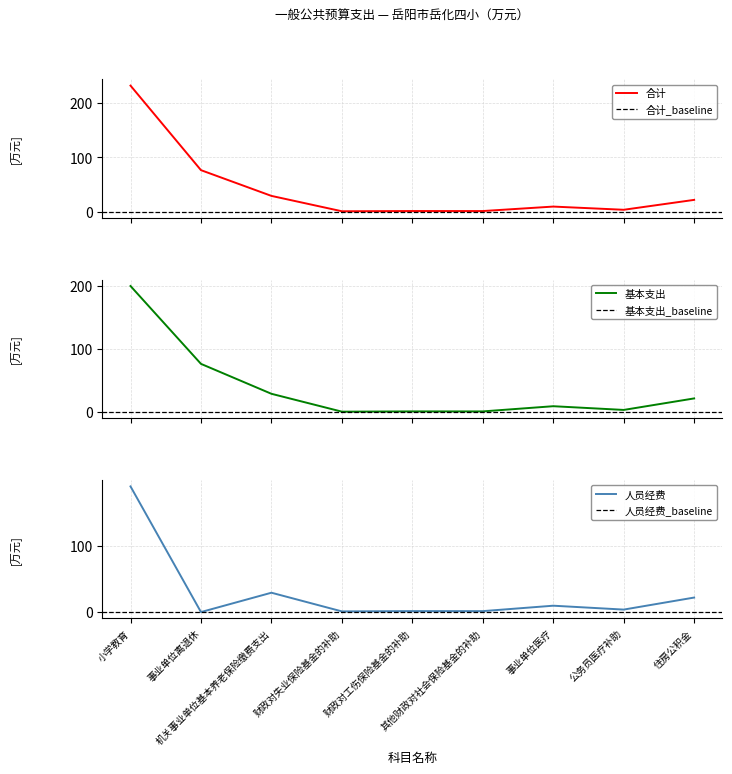

Reading right to left, extract all data points from this chart.

合计: 住房公积金=21.9	公务员医疗补助=3.7	事业单位医疗=9.6	其他财政对社会保险基金的补助=1.4	财政对工伤保险基金的补助=1.4	财政对失业保险基金的补助=1.0	机关事业单位基本养老保险缴费支出=29.2	事业单位离退休=76.5	小学教育=231.8
基本支出: 住房公积金=21.9	公务员医疗补助=3.7	事业单位医疗=9.6	其他财政对社会保险基金的补助=1.4	财政对工伤保险基金的补助=1.4	财政对失业保险基金的补助=1.0	机关事业单位基本养老保险缴费支出=29.2	事业单位离退休=76.5	小学教育=199.5
人员经费: 住房公积金=21.9	公务员医疗补助=3.7	事业单位医疗=9.6	其他财政对社会保险基金的补助=1.4	财政对工伤保险基金的补助=1.4	财政对失业保险基金的补助=1.0	机关事业单位基本养老保险缴费支出=29.2	事业单位离退休=0.0	小学教育=189.9